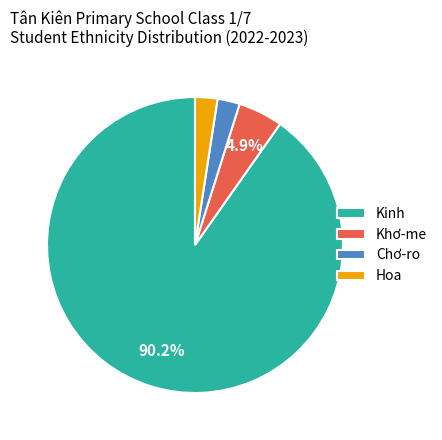

Which category has the biggest portion of the pie?

Kinh